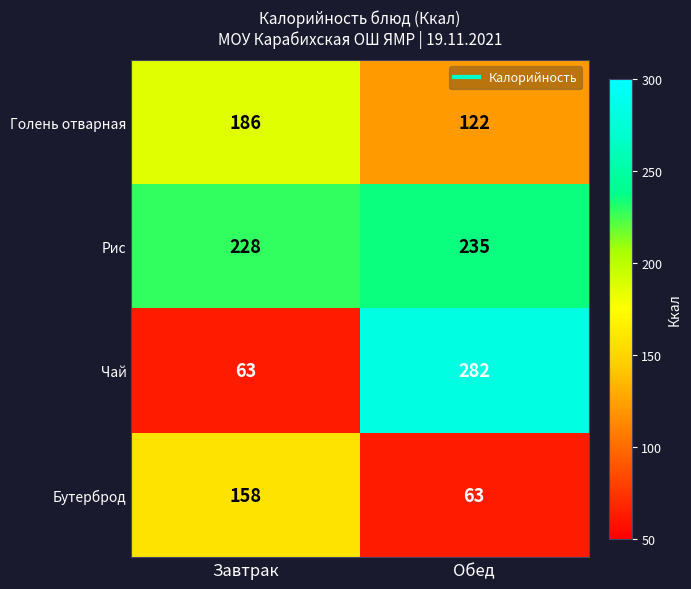

Reading right to left, extract all data points from this chart.

Голень отварная: Обед=122	Завтрак=186
Рис: Обед=235	Завтрак=228
Чай: Обед=282	Завтрак=63
Бутерброд: Обед=63	Завтрак=158